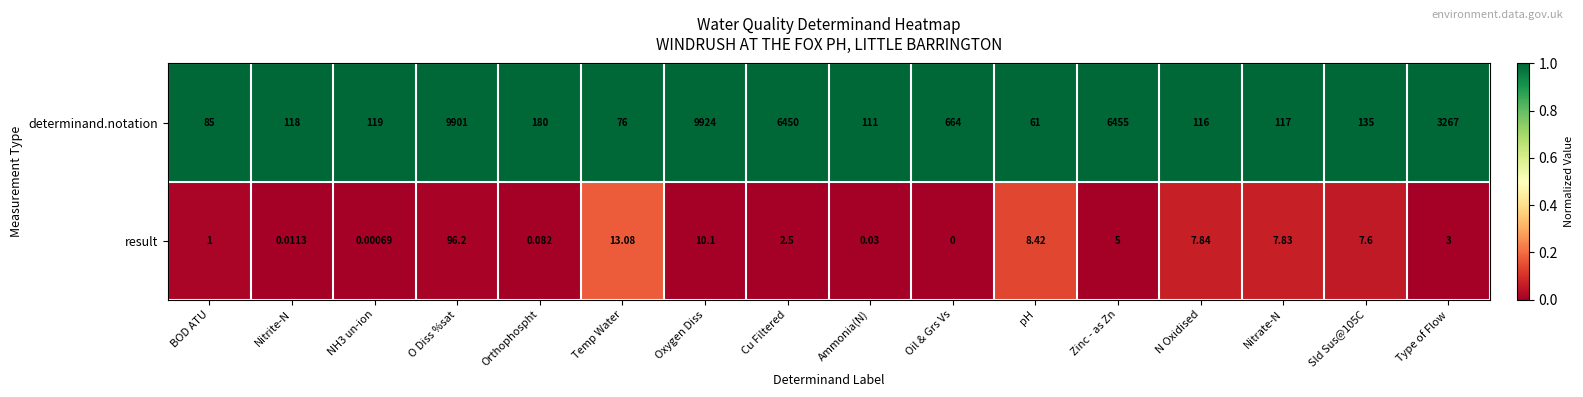

Which label corresponds to the largest value in the chart?

Oxygen Diss